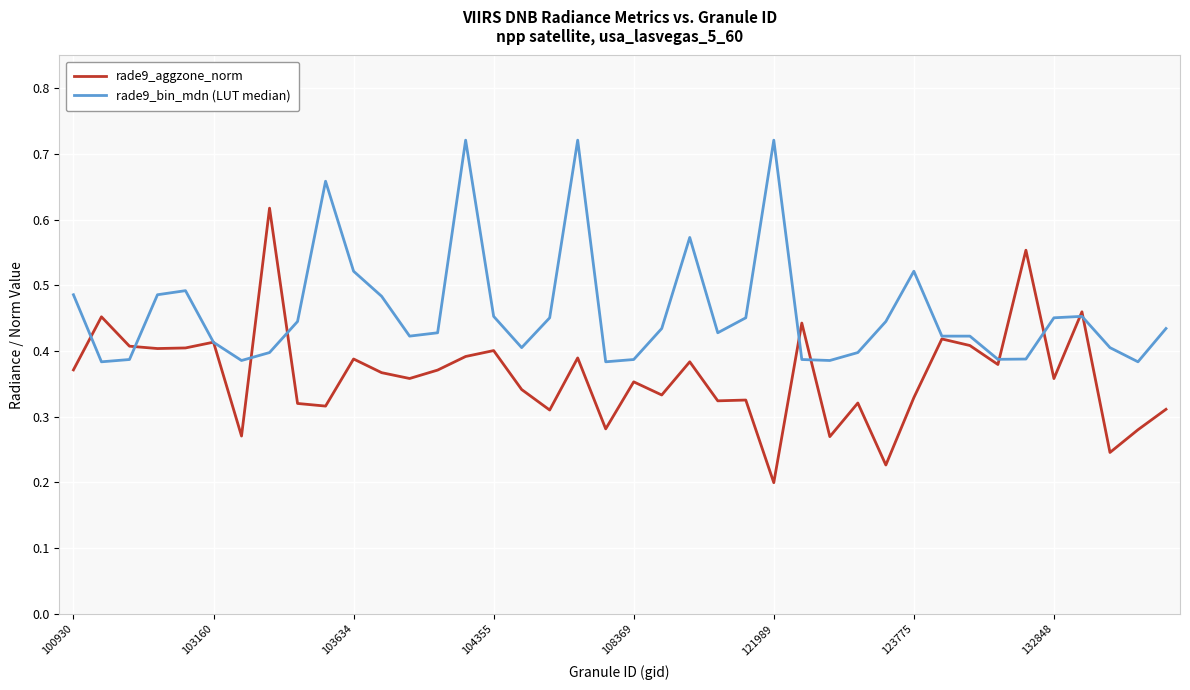

Which series has the largest total across all categories?

rade9_bin_mdn (LUT median)